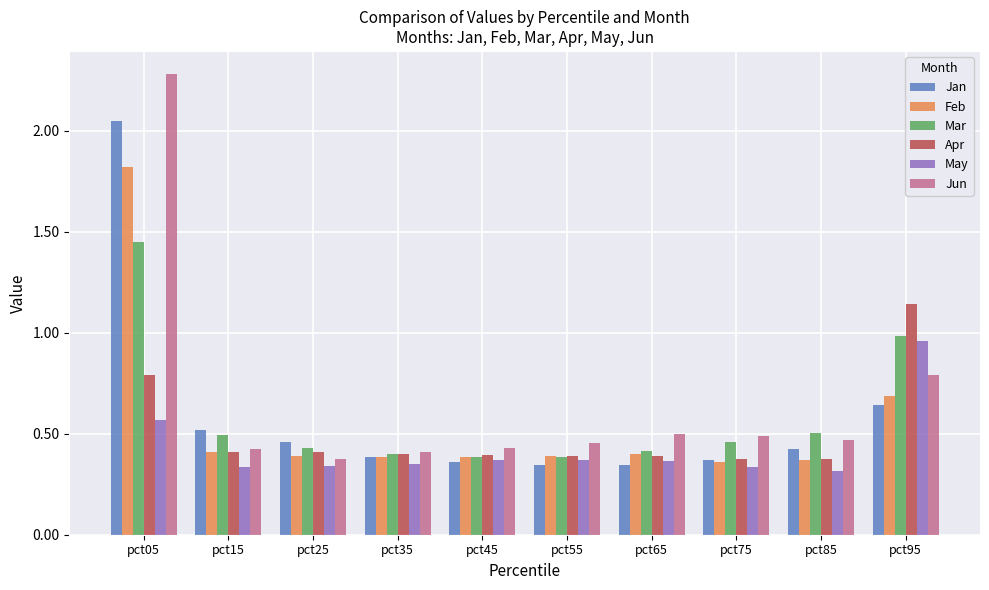

What is the sum of all Jan values?

5.9